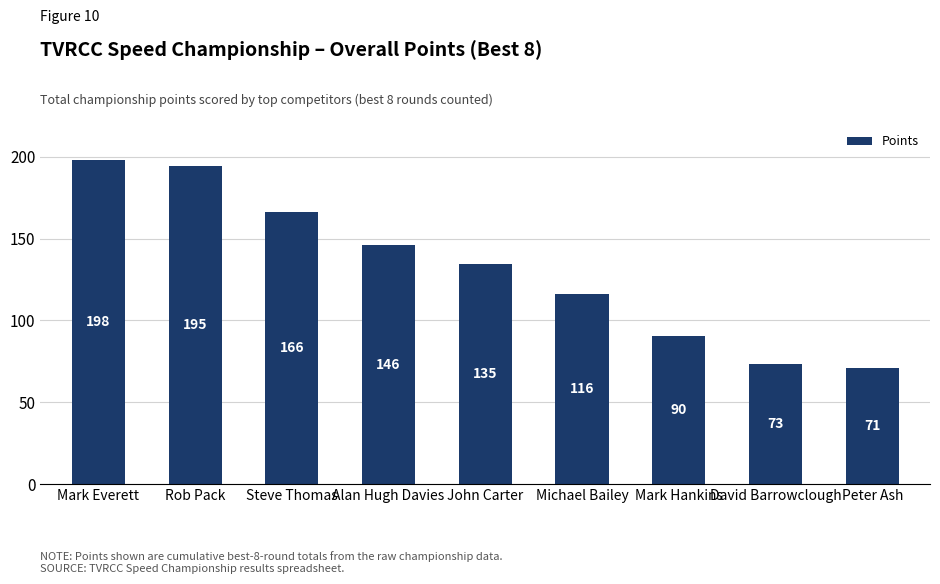

What is the value of the 9th bar from the left?

71.0